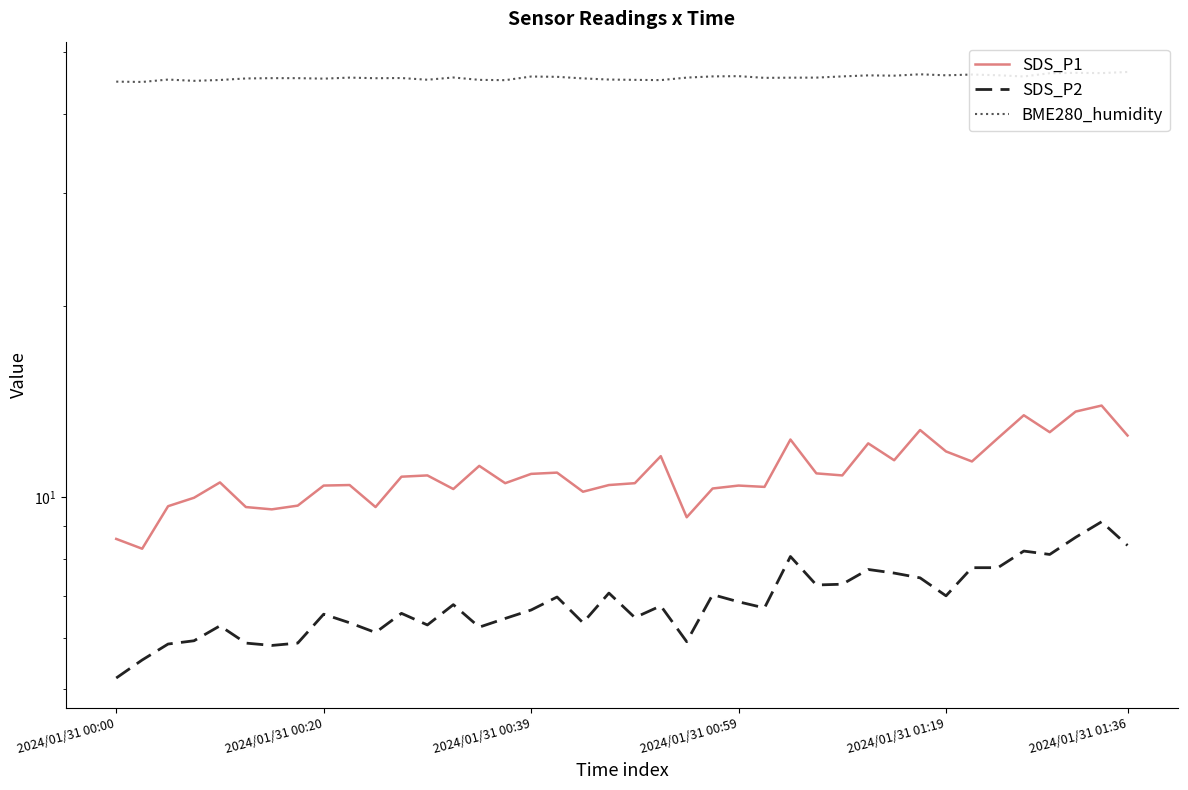

In BME280_humidity, how many points are lower than both neighbors (excluding endpoints)?

12